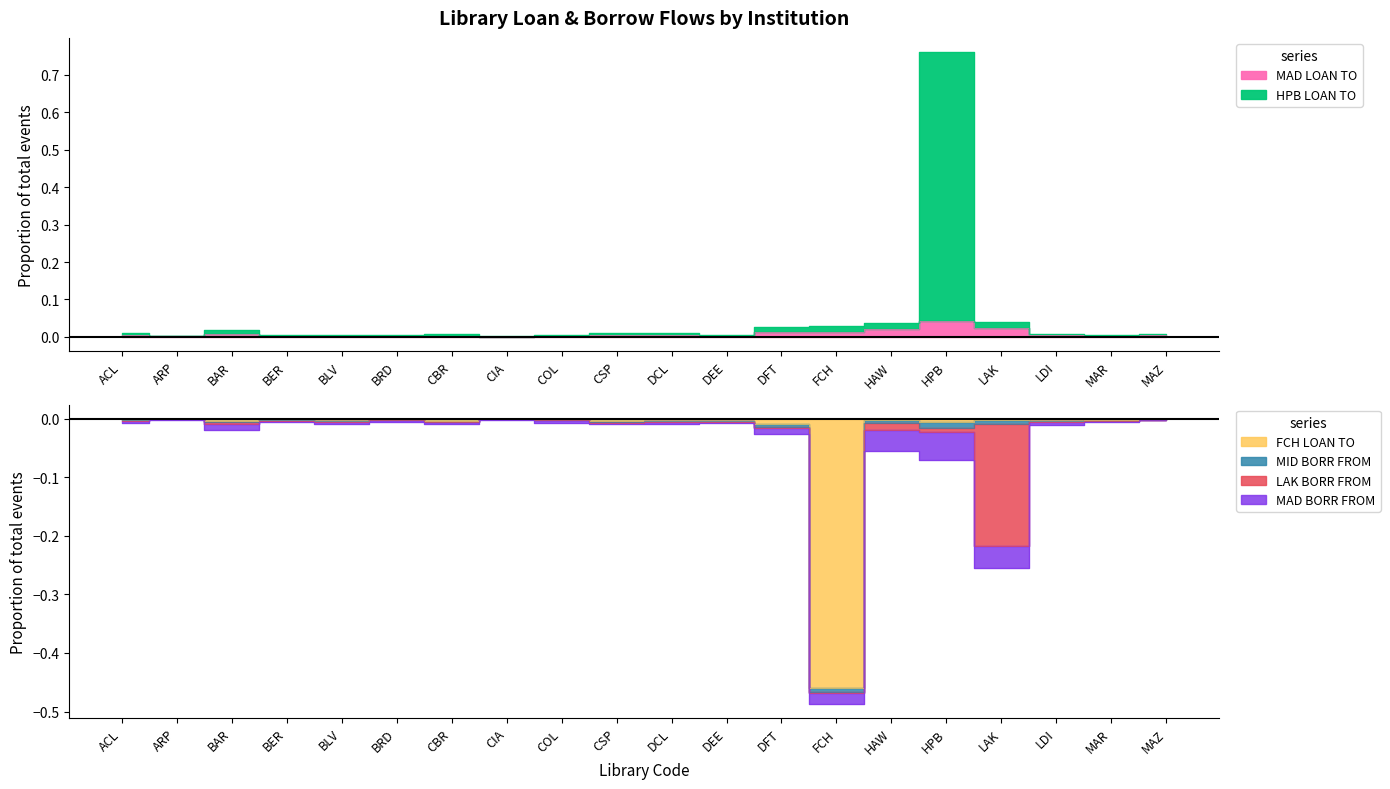

What is the lowest value of the FCH LOAN TO series?

-0.5